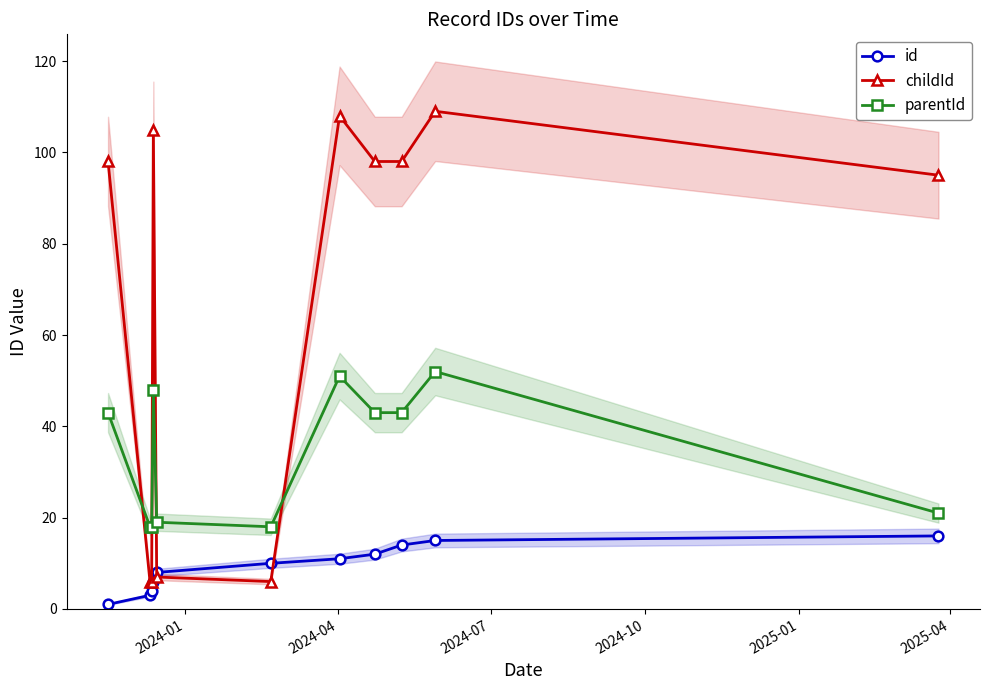

What is the lowest value of the parentId series?

18